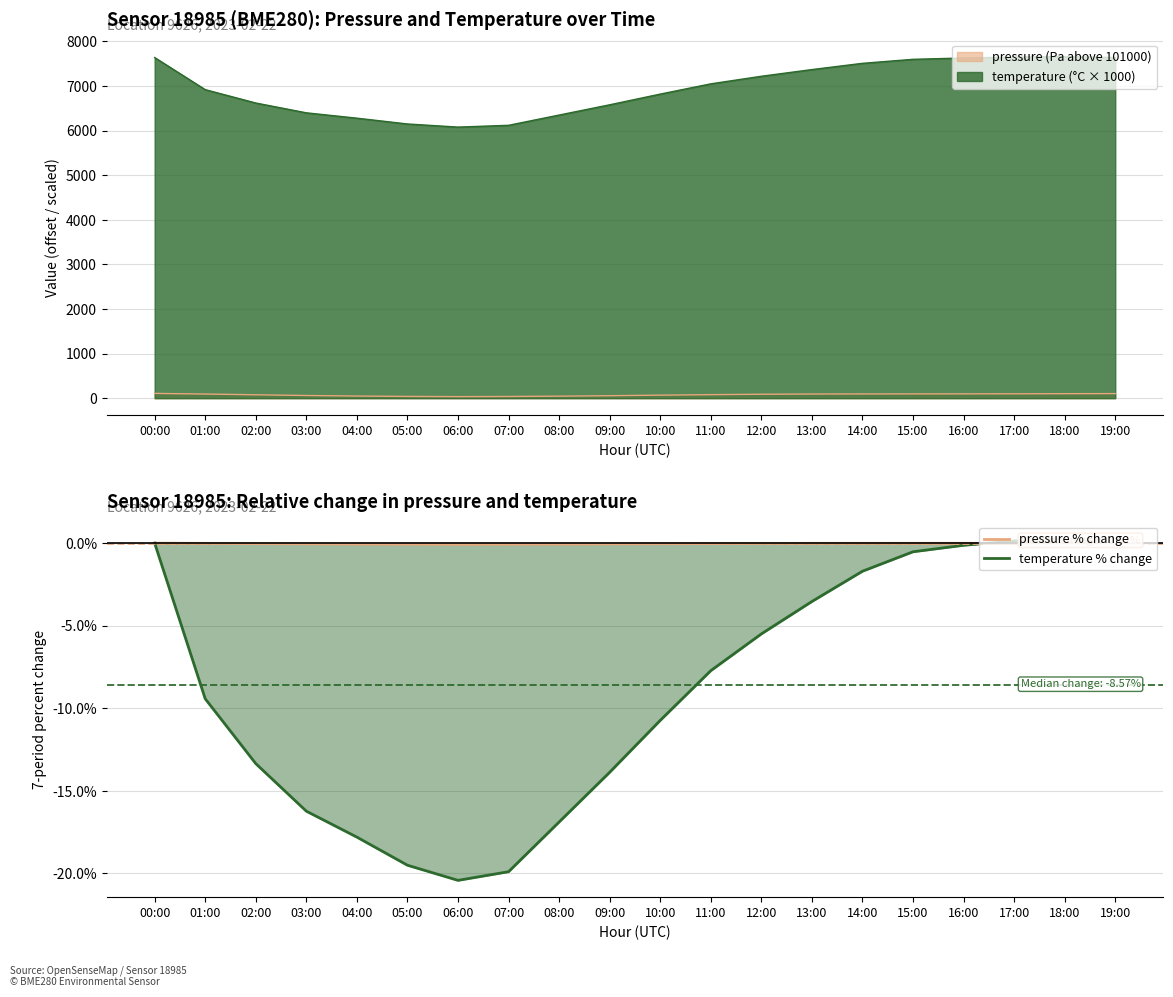

Rank the categories by pressure % change value from lowest to highest.

06:00, 07:00, 05:00, 08:00, 04:00, 09:00, 03:00, 10:00, 02:00, 11:00, 12:00, 01:00, 13:00, 14:00, 15:00, 16:00, 17:00, 18:00, 19:00, 00:00